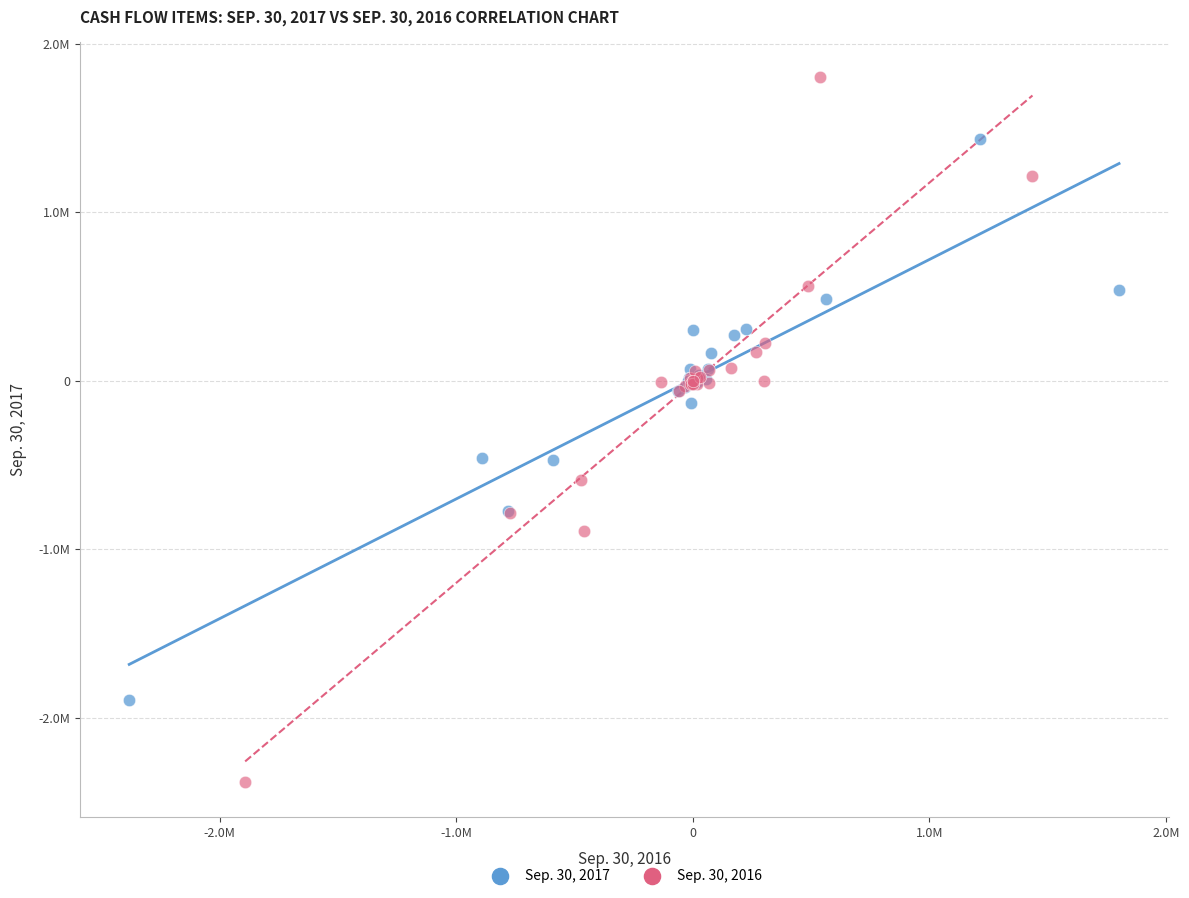

What are all the series names shown in the legend?

Sep. 30, 2017, Sep. 30, 2016